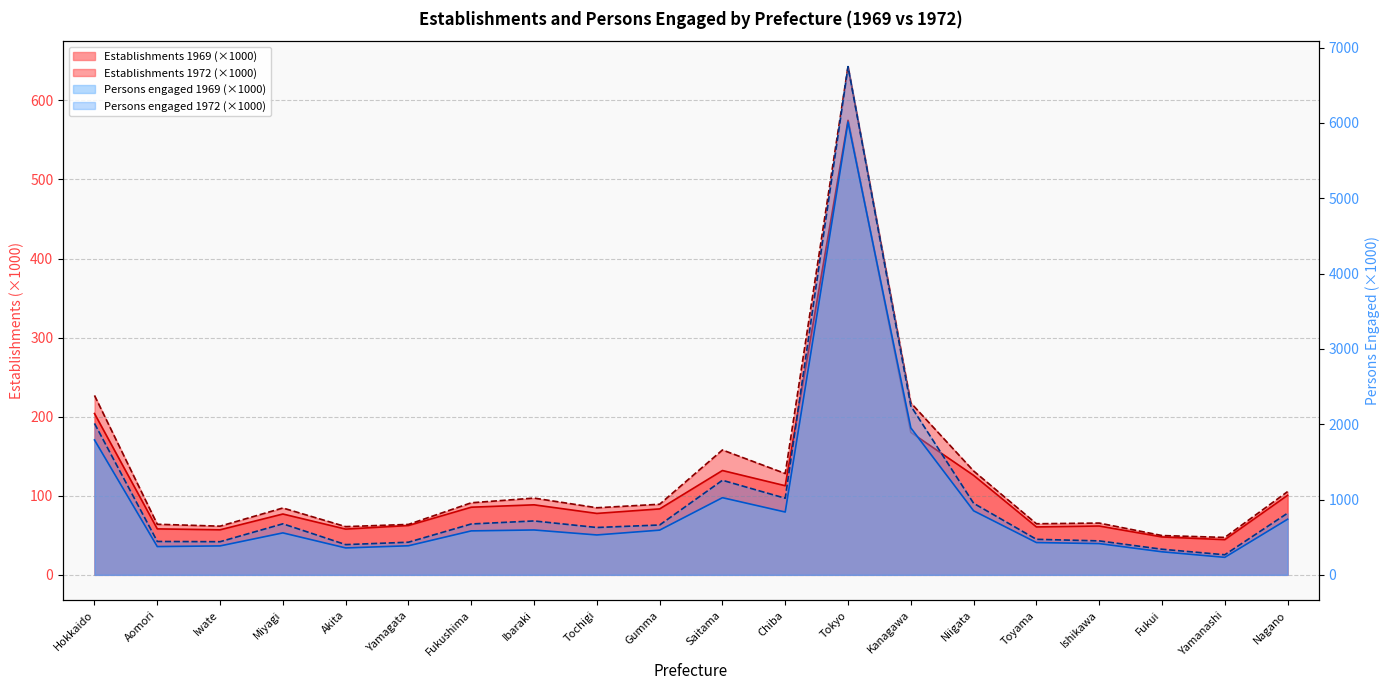

At which category is the sum across all series the highest?

Tokyo